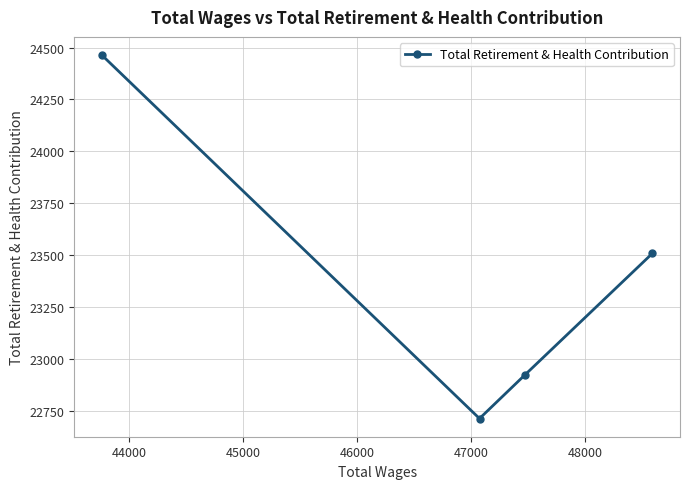

How many values are between 22923 and 24464?

3